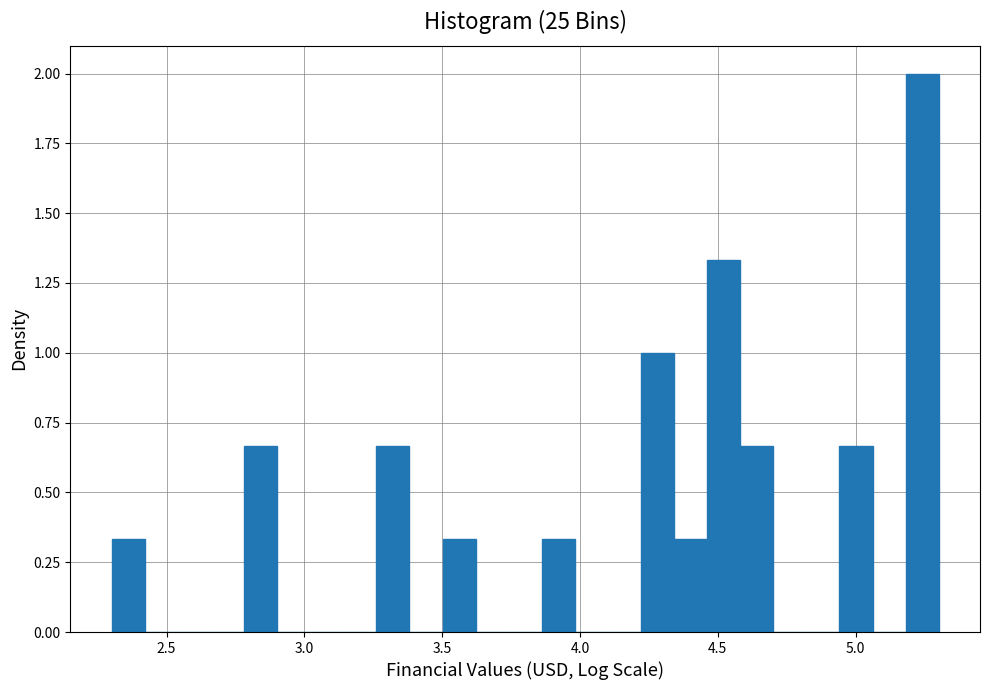

Around what value on the x-axis is the tallest bar? Give the approximate position of its centre, as read against the axis.

5.25